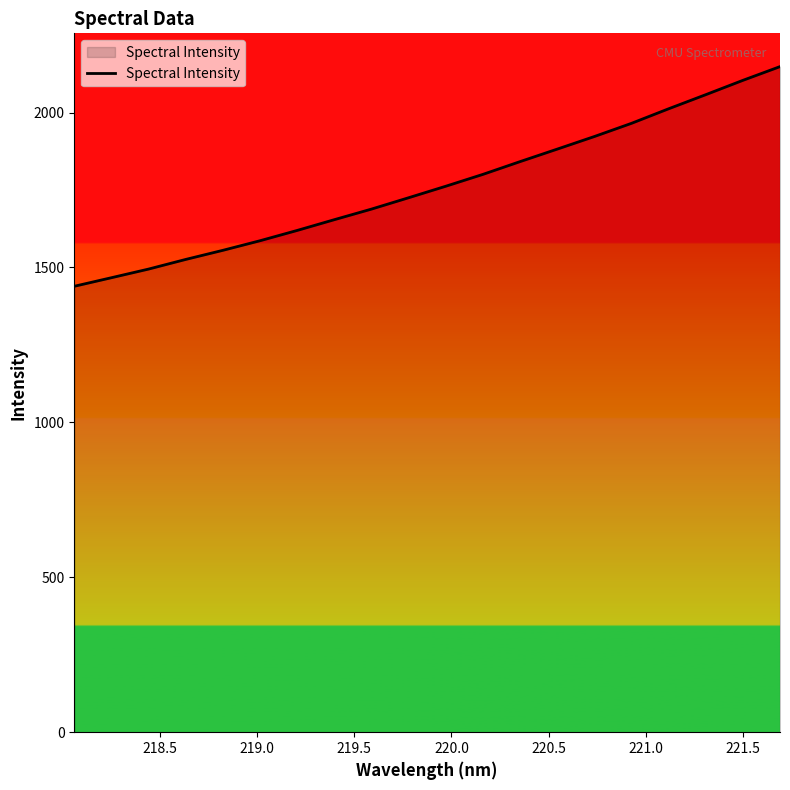

What is the greatest value displayed?

2148.4